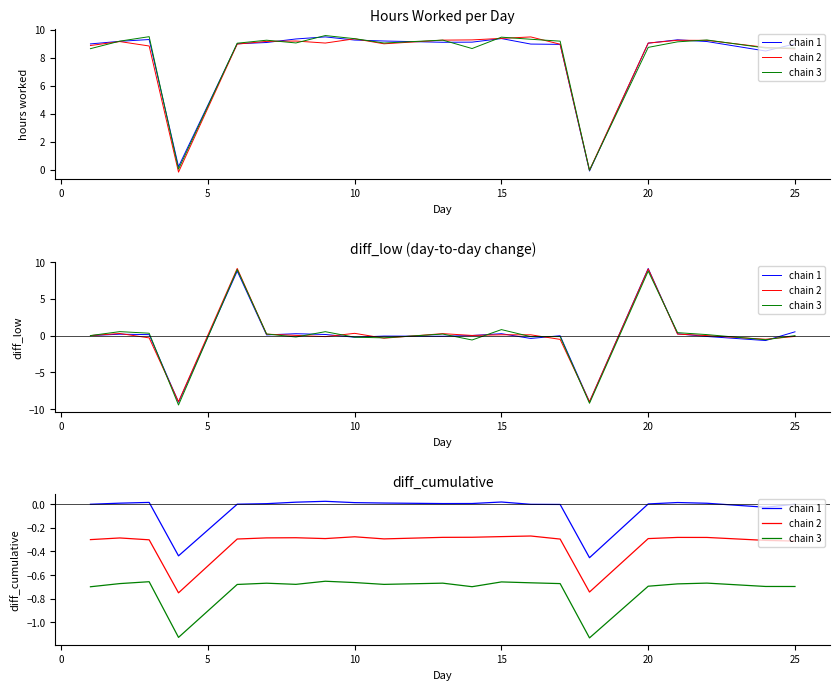

Rank the series by their average value, from lowest to highest.

chain 3, chain 2, chain 1